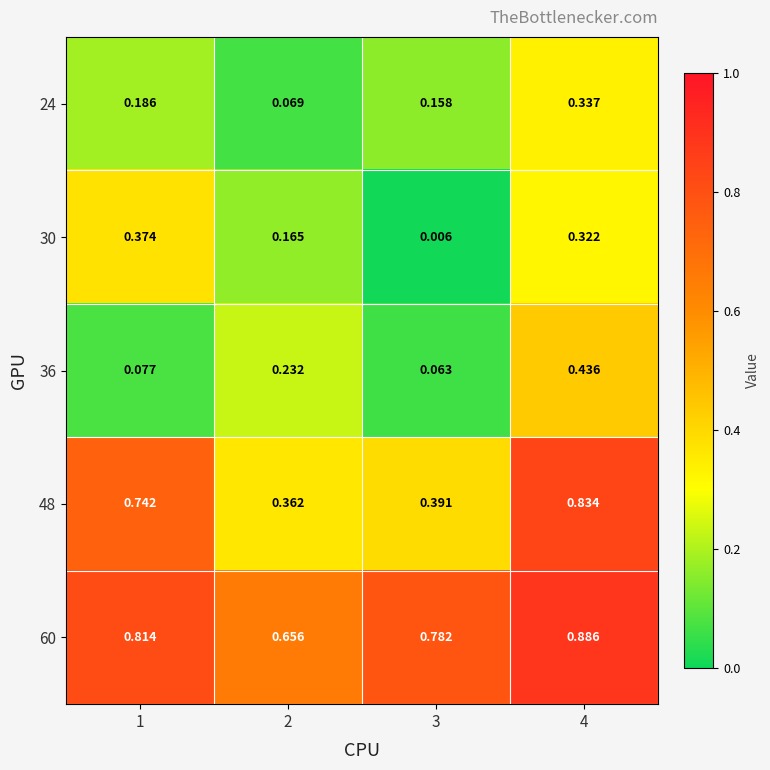

What is the total value across all series at 1?

2.2